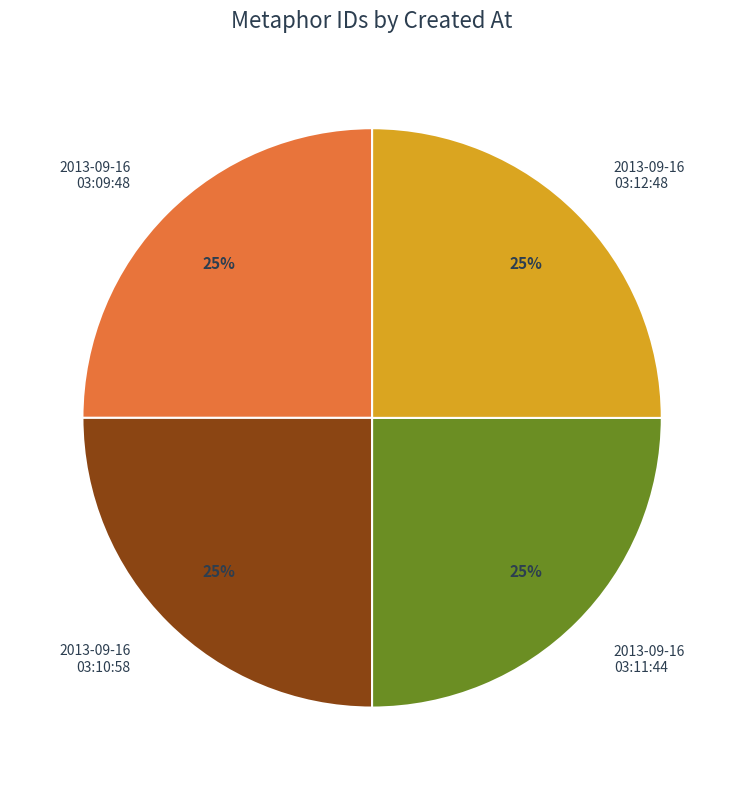

What is the ratio of the value at 2013-09-16 03:11:44 to the value at 2013-09-16 03:10:58?

1.0